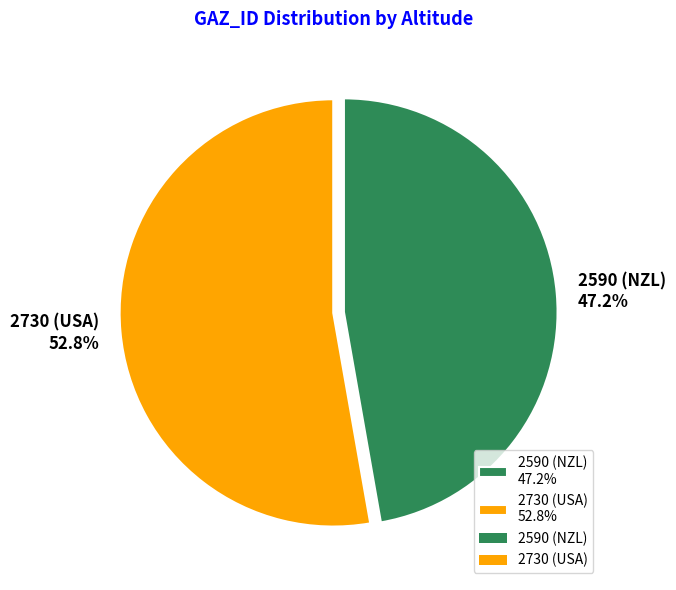

What percentage is the 2590 (NZL) slice, to the nearest percent?

47%